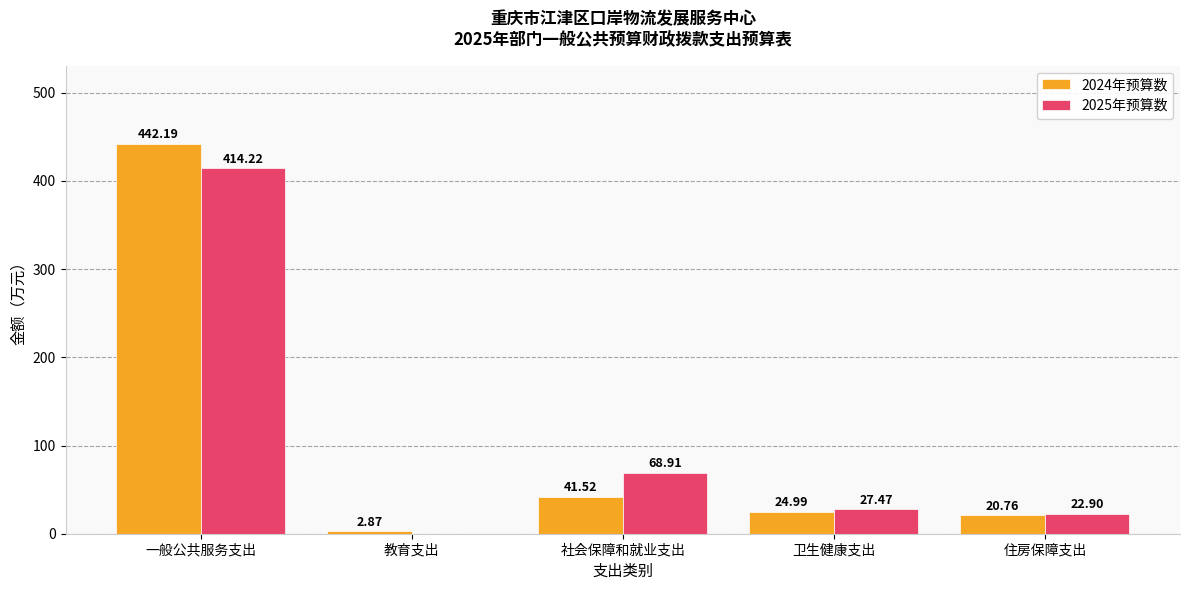

What is the greatest value displayed?

442.2